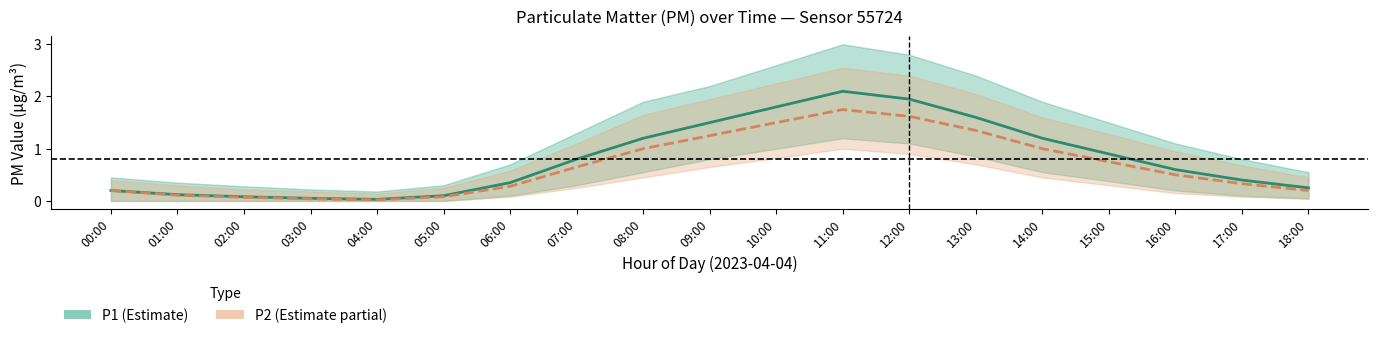

The value of P2 at 01:00 is 0.1. True or false?

True